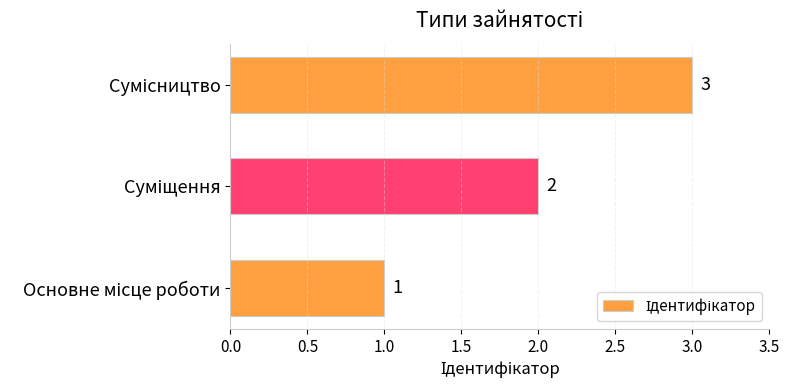

What is the maximum value shown in the chart?

3